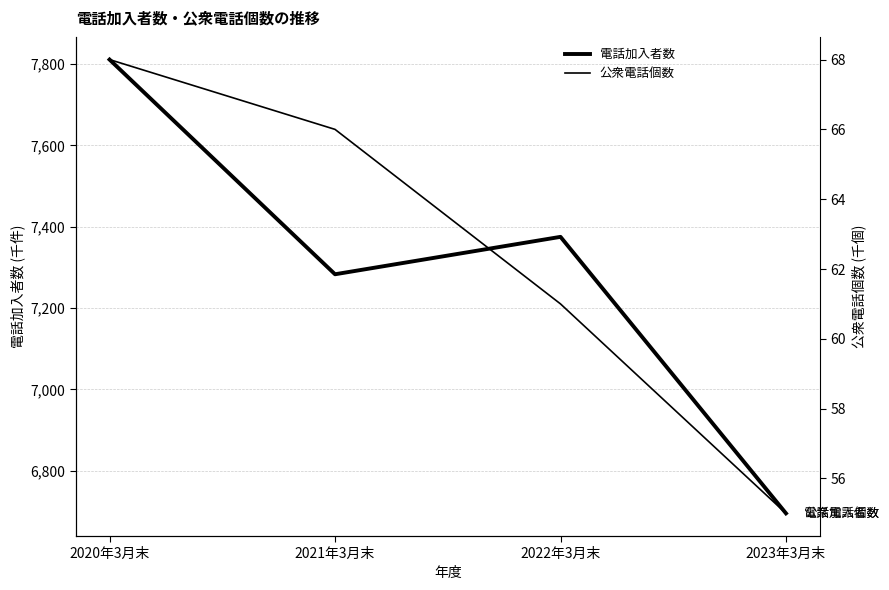

Between 2021年3月末 and 2022年3月末, which is larger?

2022年3月末